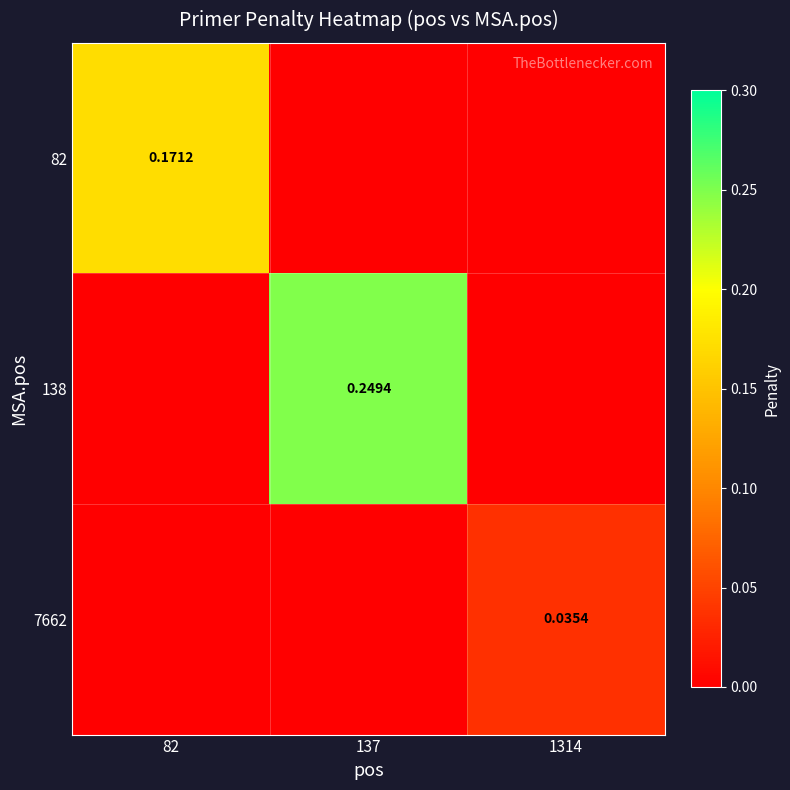

At which label does 82 reach its minimum?

137